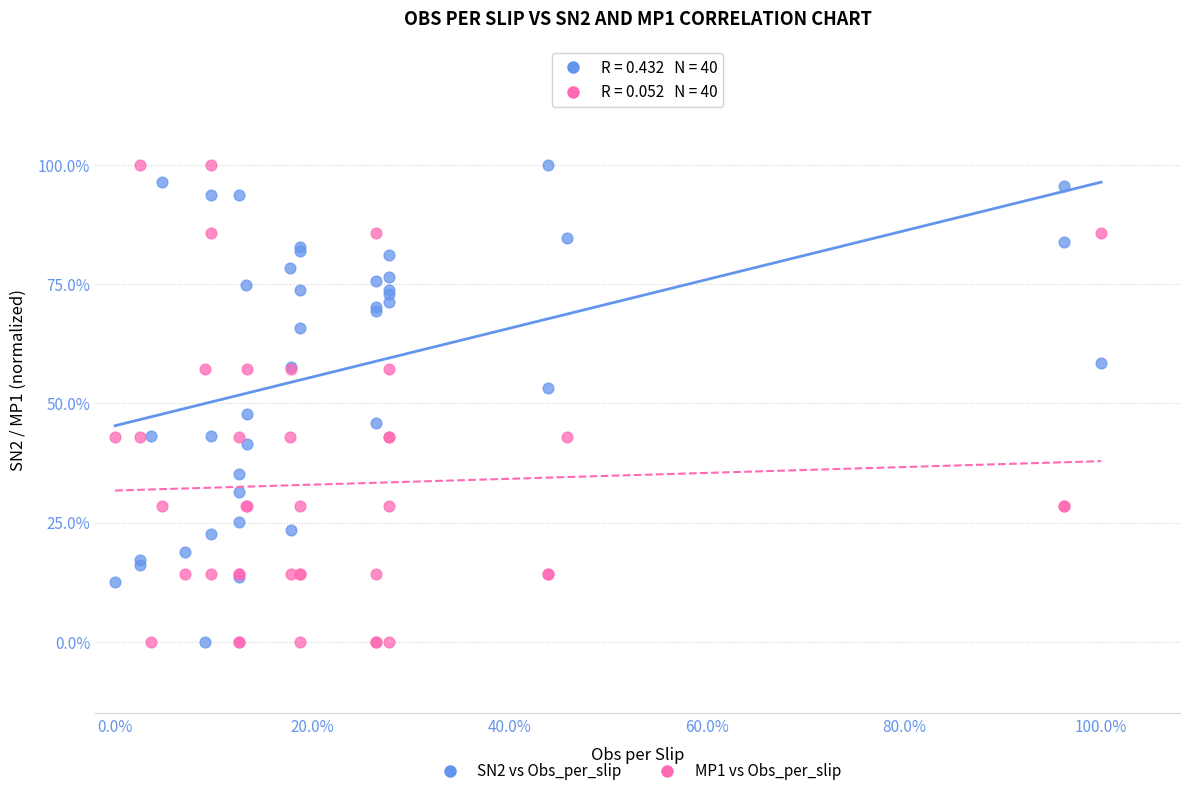

What are all the series names shown in the legend?

SN2 vs Obs_per_slip, MP1 vs Obs_per_slip